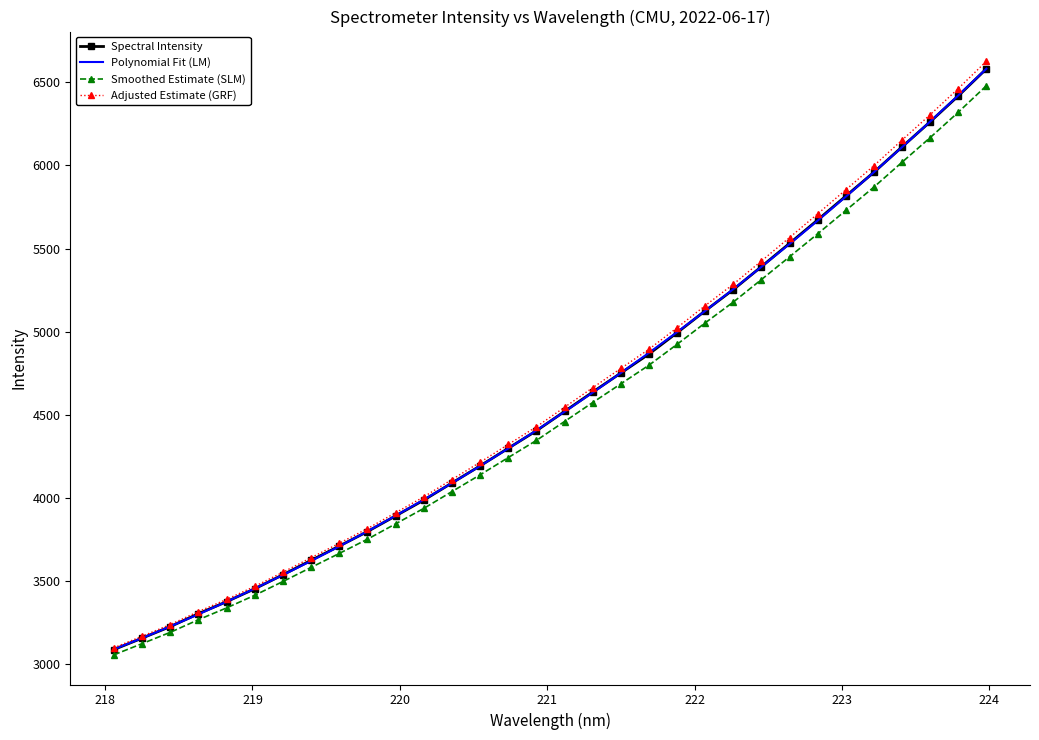

Reading left to right, transcribe all the data shown in this chart.

Spectral Intensity: 3086.4	3155.1	3224.5	3302.1	3374.6	3452.3	3536.7	3623.3	3709.2	3796.5	3890.8	3985.7	4088.9	4191.7	4297.8	4403.1	4519.3	4635.8	4750.6	4865.2	4993.5	5125.3	5253.1	5391.3	5531.2	5672.3	5815.9	5959.4	6112.0	6263.1	6419.0	6581.8
Polynomial Fit (LM): 3088.2	3155.5	3225.7	3298.7	3374.6	3453.5	3535.2	3619.9	3707.6	3798.2	3891.8	3988.5	4088.2	4190.9	4296.7	4405.6	4517.6	4632.7	4751.0	4872.4	4997.1	5124.9	5255.9	5390.1	5527.6	5668.3	5812.4	5959.8	6110.4	6264.4	6421.8	6582.5
Smoothed Estimate (SLM): 3054.7	3122.0	3190.1	3266.0	3337.1	3413.3	3496.0	3580.8	3665.0	3750.6	3843.0	3936.0	4037.1	4137.9	4241.9	4345.0	4459.0	4573.1	4685.6	4797.9	4923.6	5052.8	5178.1	5313.5	5450.6	5588.9	5729.5	5870.3	6019.8	6167.8	6320.6	6480.2
Adjusted Estimate (GRF): 3097.2	3166.6	3236.8	3315.1	3388.4	3466.8	3552.1	3639.5	3726.3	3814.5	3909.7	4005.6	4109.8	4213.7	4320.8	4427.1	4544.5	4662.1	4778.1	4893.8	5023.4	5156.5	5285.7	5425.3	5566.5	5709.0	5854.0	5999.0	6153.2	6305.7	6463.2	6627.6